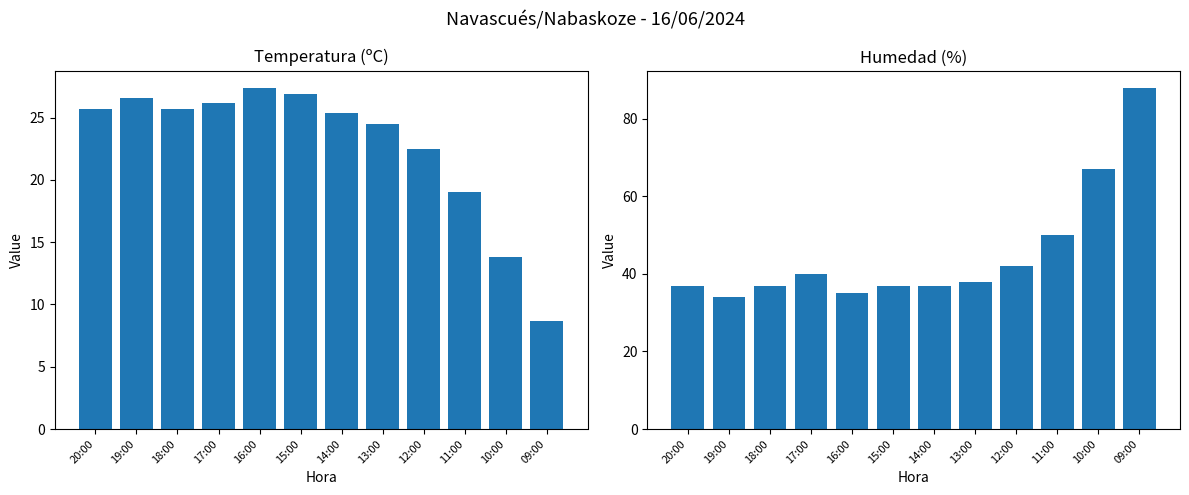

How many data points in Temperatura (ºC) are above 25?

7